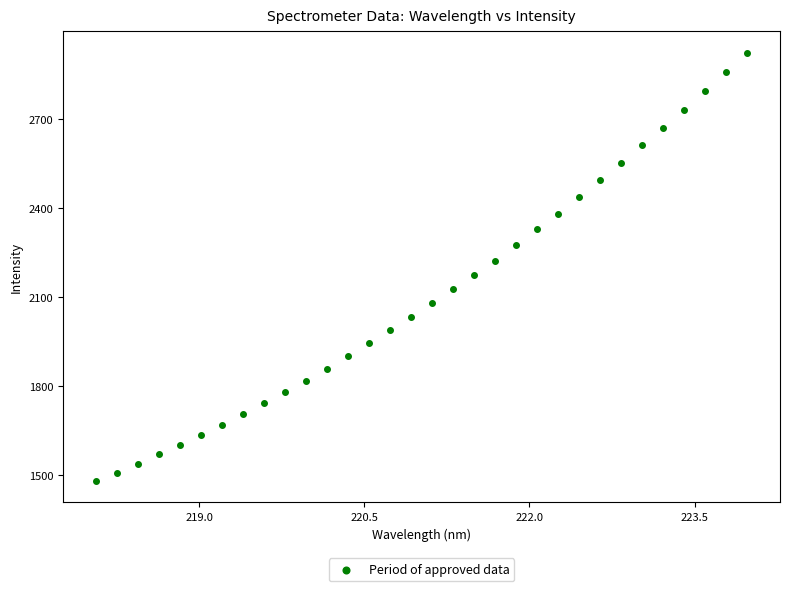

What is the range of X values (max minus min)?

5.9